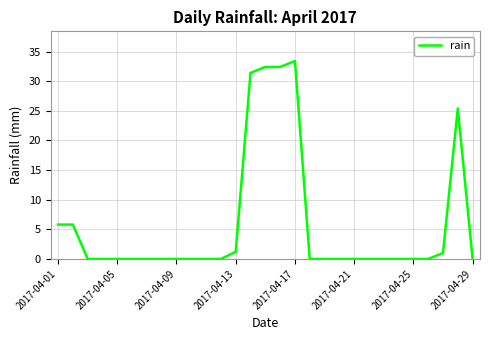

What is the greatest value displayed?

33.4